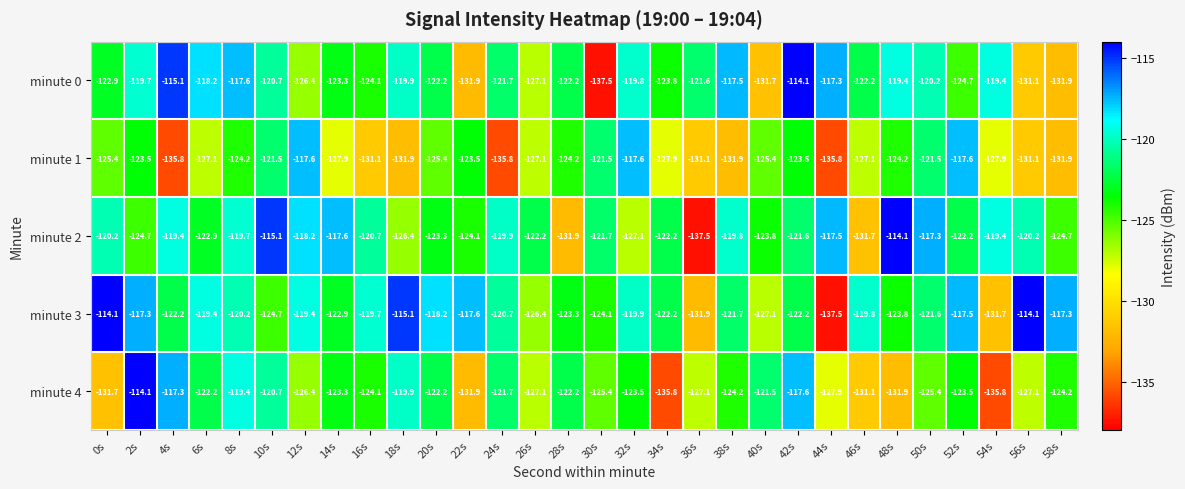

The value of minute 2 at 54s is -119.4. True or false?

True